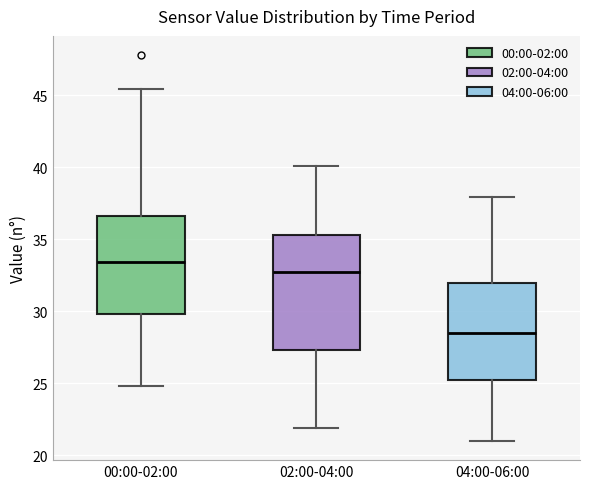

Reading left to right, transcribe this box plot: for each box, give where its median line is, the range the box spans, and where its two whiskers end, as read against the y-axis. The values are not printed on the chart, so give them approximately, as read against the axis.

00:00-02:00: median 33.5, box 30.0 to 36.5, whiskers 25.0 to 45.5
02:00-04:00: median 32.5, box 27.5 to 35.5, whiskers 22.0 to 40.0
04:00-06:00: median 28.5, box 25.0 to 32.0, whiskers 21.0 to 38.0